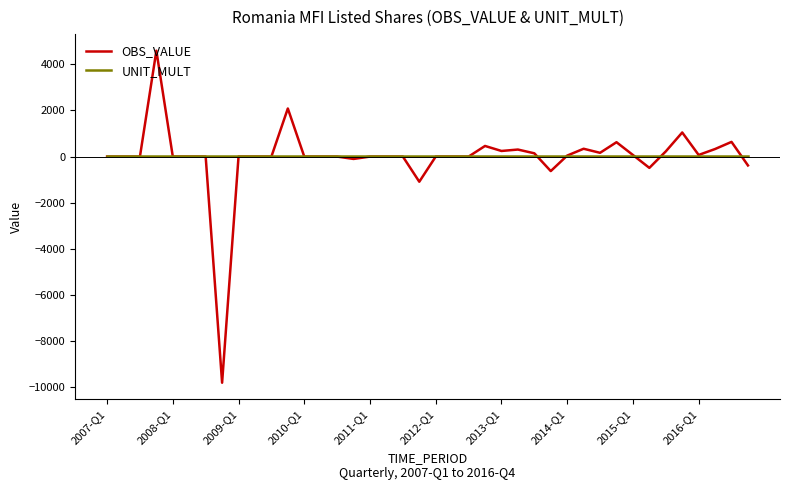

How many values in the OBS_VALUE series are below 0?

6